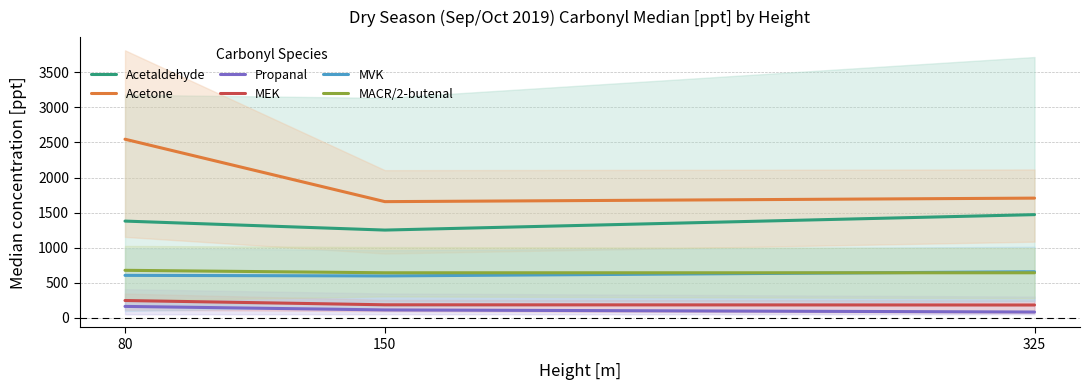

What is the difference between the highest and lowest values at 325?

1622